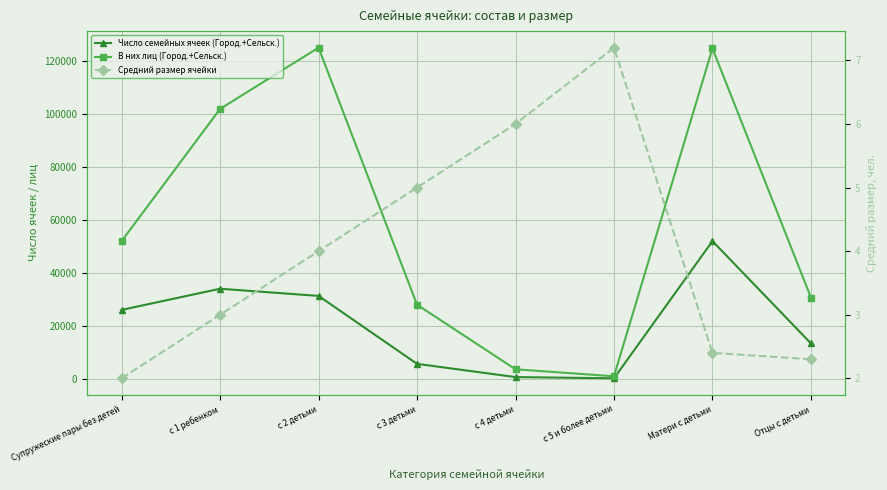

Reading left to right, what are all the values shown in this chart?

Число семейных ячеек (Город.+Сельск.): 25949.0	33931.0	31232.0	5583.0	588.0	124.0	51906.0	13298.0
В них лиц (Город.+Сельск.): 51898.0	101796.0	124931.0	27916.0	3528.0	898.0	124644.0	30614.0
Средний размер ячейки: 2.0	3.0	4.0	5.0	6.0	7.2	2.4	2.3